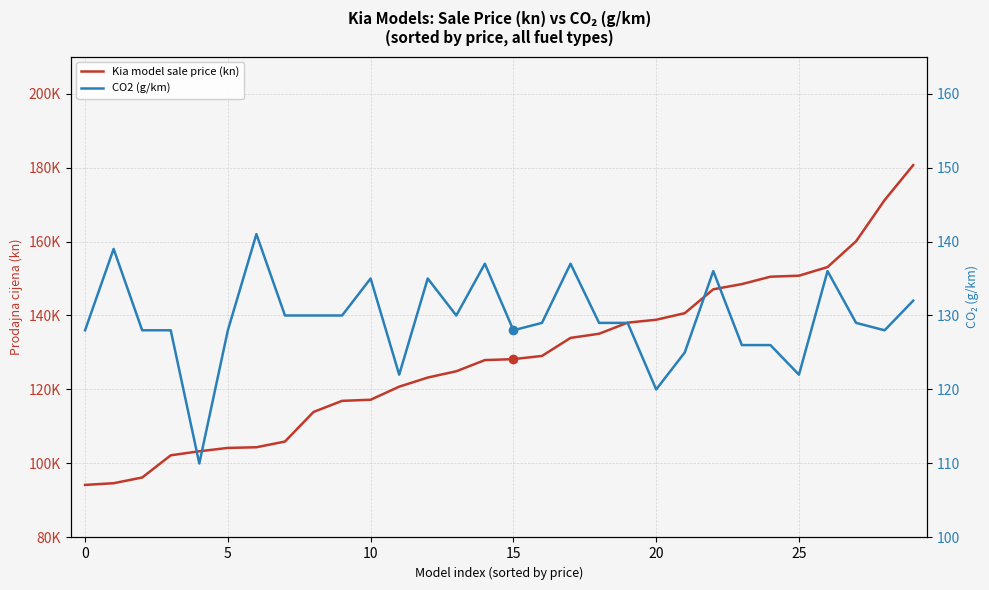

True or false: Kia model sale price (kn) and CO2 (g/km) intersect in this chart.

False